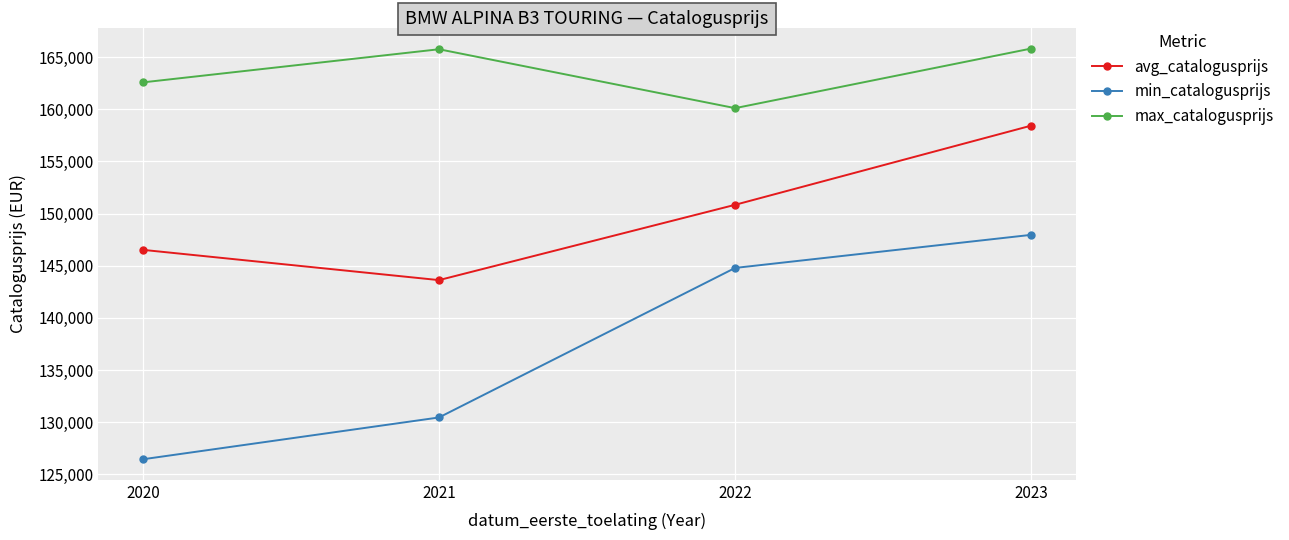

True or false: avg_catalogusprijs and min_catalogusprijs intersect in this chart.

False